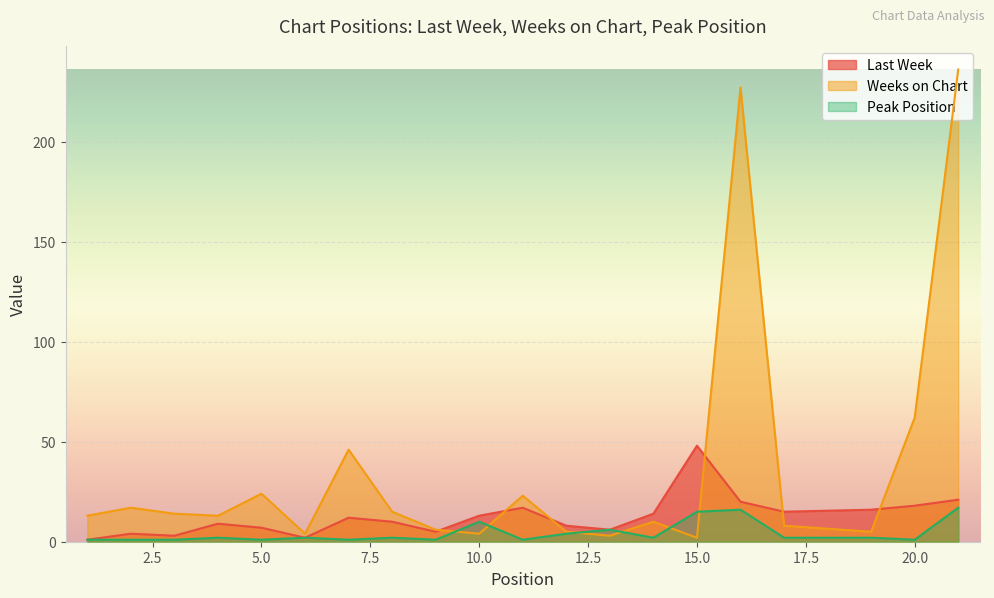

What is the value of the Weeks on Chart point at the 11th from the left?

23